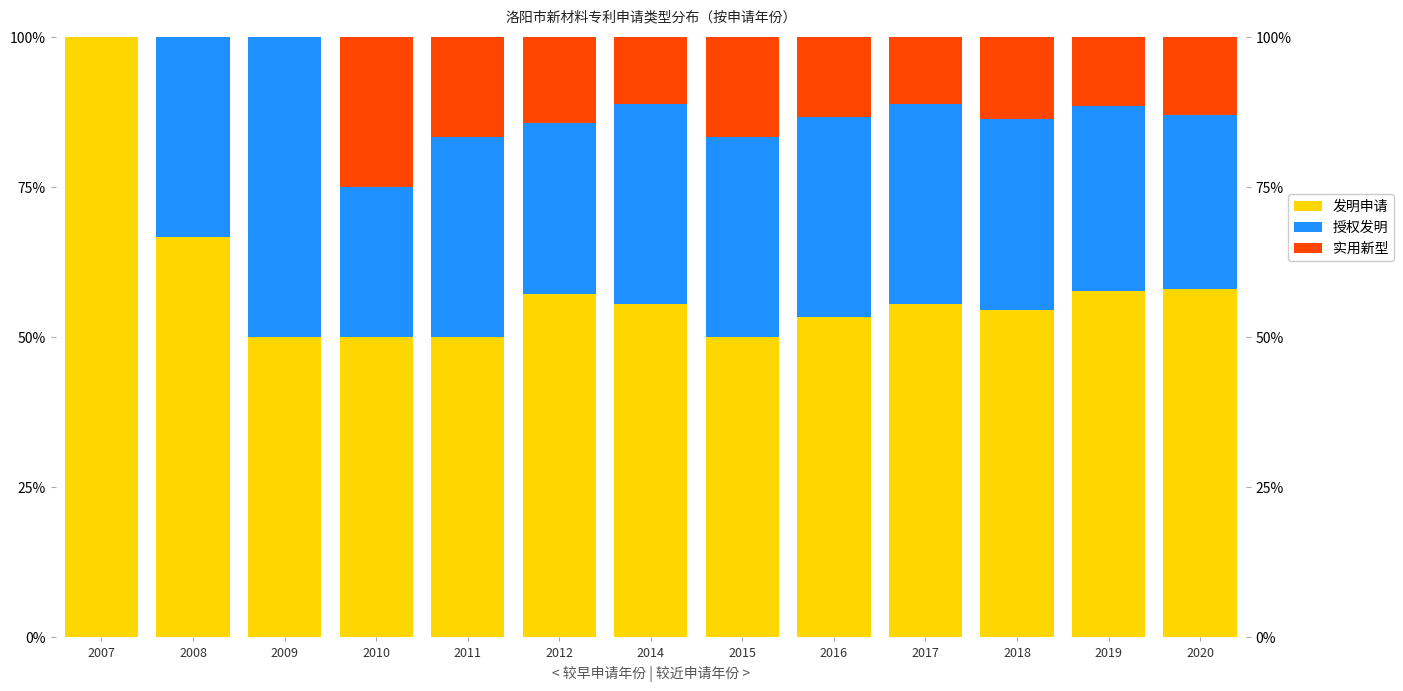

What is the difference between the maximum and minimum values in the 发明申请 series?

50.0